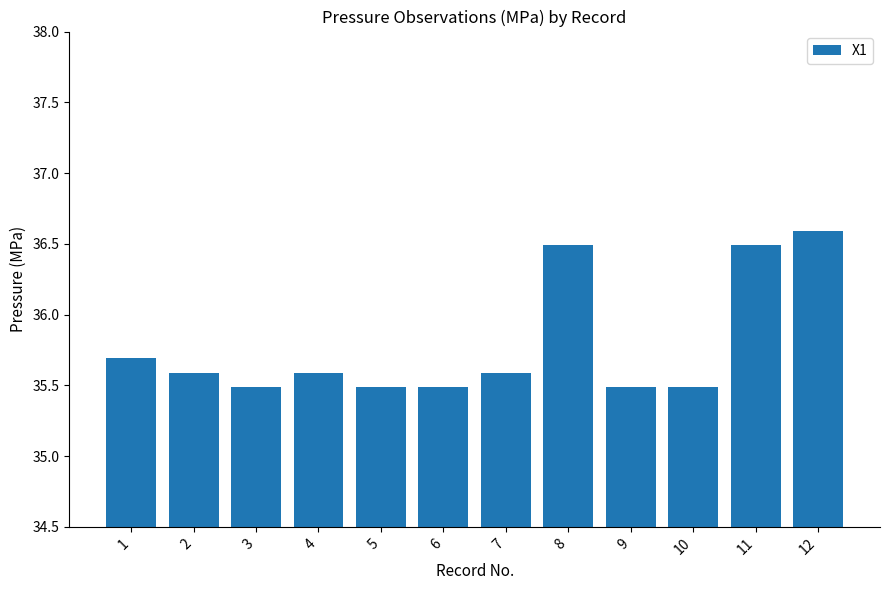

Reading left to right, what are all the values shown in this chart?

35.7	35.6	35.5	35.6	35.5	35.5	35.6	36.5	35.5	35.5	36.5	36.6